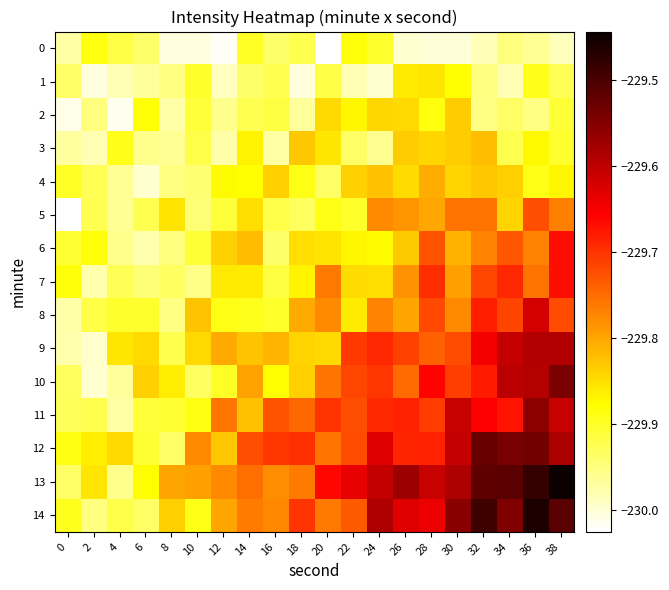

Reading right to left, list all the values displayed in this chart.

0: 38=-230.0	36=-230.0	34=-229.9	32=-230.0	30=-230.0	28=-230.0	26=-230.0	24=-229.9	22=-229.9	20=-230.0	18=-229.9	16=-229.9	14=-229.9	12=-230.0	10=-230.0	8=-230.0	6=-229.9	4=-229.9	2=-229.9	0=-230.0
1: 38=-229.9	36=-229.9	34=-230.0	32=-230.0	30=-229.9	28=-229.9	26=-229.9	24=-230.0	22=-230.0	20=-229.9	18=-230.0	16=-229.9	14=-229.9	12=-230.0	10=-229.9	8=-230.0	6=-230.0	4=-230.0	2=-230.0	0=-229.9
2: 38=-229.9	36=-230.0	34=-229.9	32=-230.0	30=-229.8	28=-229.9	26=-229.8	24=-229.8	22=-229.9	20=-229.8	18=-230.0	16=-229.9	14=-229.9	12=-230.0	10=-229.9	8=-230.0	6=-229.9	4=-230.0	2=-229.9	0=-230.0
3: 38=-229.9	36=-229.9	34=-229.9	32=-229.8	30=-229.8	28=-229.8	26=-229.8	24=-230.0	22=-229.9	20=-229.9	18=-229.8	16=-230.0	14=-229.9	12=-230.0	10=-229.9	8=-230.0	6=-230.0	4=-229.9	2=-230.0	0=-230.0
4: 38=-229.9	36=-229.9	34=-229.8	32=-229.8	30=-229.8	28=-229.8	26=-229.8	24=-229.8	22=-229.8	20=-229.9	18=-229.9	16=-229.8	14=-229.9	12=-229.9	10=-229.9	8=-230.0	6=-230.0	4=-230.0	2=-229.9	0=-229.9
5: 38=-229.8	36=-229.7	34=-229.8	32=-229.8	30=-229.8	28=-229.8	26=-229.8	24=-229.8	22=-229.9	20=-229.9	18=-229.9	16=-229.9	14=-229.8	12=-229.9	10=-229.9	8=-229.9	6=-229.9	4=-230.0	2=-229.9	0=-230.0
6: 38=-229.7	36=-229.8	34=-229.7	32=-229.8	30=-229.8	28=-229.7	26=-229.8	24=-229.9	22=-229.9	20=-229.9	18=-229.8	16=-229.9	14=-229.8	12=-229.8	10=-229.9	8=-229.9	6=-230.0	4=-230.0	2=-229.9	0=-229.9
7: 38=-229.7	36=-229.8	34=-229.7	32=-229.7	30=-229.8	28=-229.7	26=-229.8	24=-229.8	22=-229.8	20=-229.8	18=-229.9	16=-229.9	14=-229.9	12=-229.9	10=-230.0	8=-229.9	6=-229.9	4=-229.9	2=-230.0	0=-229.9
8: 38=-229.7	36=-229.6	34=-229.7	32=-229.7	30=-229.8	28=-229.7	26=-229.8	24=-229.8	22=-229.9	20=-229.8	18=-229.8	16=-229.9	14=-229.9	12=-229.9	10=-229.8	8=-230.0	6=-229.9	4=-229.9	2=-229.9	0=-230.0
9: 38=-229.6	36=-229.6	34=-229.6	32=-229.6	30=-229.7	28=-229.7	26=-229.7	24=-229.7	22=-229.7	20=-229.8	18=-229.8	16=-229.8	14=-229.8	12=-229.8	10=-229.8	8=-229.9	6=-229.8	4=-229.9	2=-230.0	0=-230.0
10: 38=-229.5	36=-229.6	34=-229.6	32=-229.7	30=-229.7	28=-229.7	26=-229.7	24=-229.7	22=-229.7	20=-229.8	18=-229.8	16=-229.9	14=-229.8	12=-229.9	10=-229.9	8=-229.9	6=-229.8	4=-230.0	2=-230.0	0=-229.9
11: 38=-229.6	36=-229.6	34=-229.7	32=-229.7	30=-229.6	28=-229.7	26=-229.7	24=-229.7	22=-229.7	20=-229.7	18=-229.7	16=-229.7	14=-229.8	12=-229.8	10=-229.9	8=-229.9	6=-229.9	4=-230.0	2=-229.9	0=-229.9
12: 38=-229.6	36=-229.5	34=-229.5	32=-229.5	30=-229.6	28=-229.7	26=-229.7	24=-229.6	22=-229.7	20=-229.8	18=-229.7	16=-229.7	14=-229.7	12=-229.8	10=-229.8	8=-229.9	6=-229.9	4=-229.8	2=-229.9	0=-229.9
13: 38=-229.4	36=-229.5	34=-229.5	32=-229.5	30=-229.6	28=-229.6	26=-229.6	24=-229.6	22=-229.6	20=-229.7	18=-229.8	16=-229.8	14=-229.8	12=-229.8	10=-229.8	8=-229.8	6=-229.9	4=-230.0	2=-229.9	0=-229.9
14: 38=-229.5	36=-229.5	34=-229.5	32=-229.5	30=-229.6	28=-229.6	26=-229.6	24=-229.6	22=-229.7	20=-229.8	18=-229.7	16=-229.8	14=-229.8	12=-229.8	10=-229.9	8=-229.8	6=-229.9	4=-229.9	2=-230.0	0=-229.9